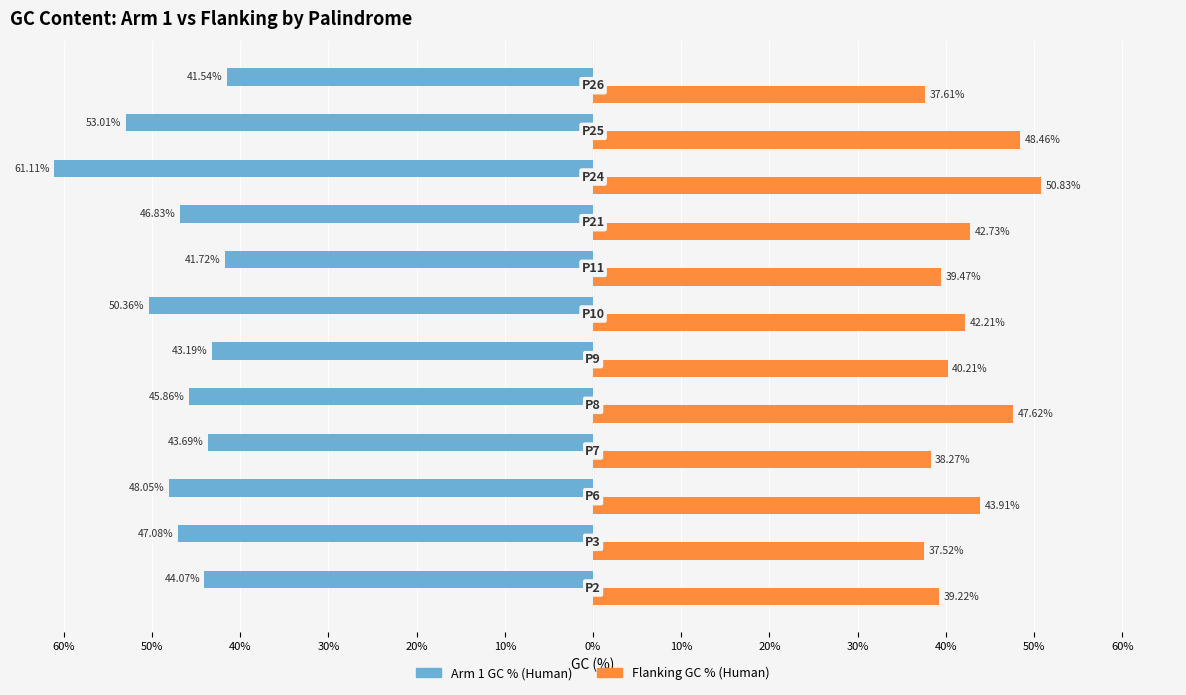

What are all the series names shown in the legend?

Arm 1 GC % (Human), Flanking GC % (Human)